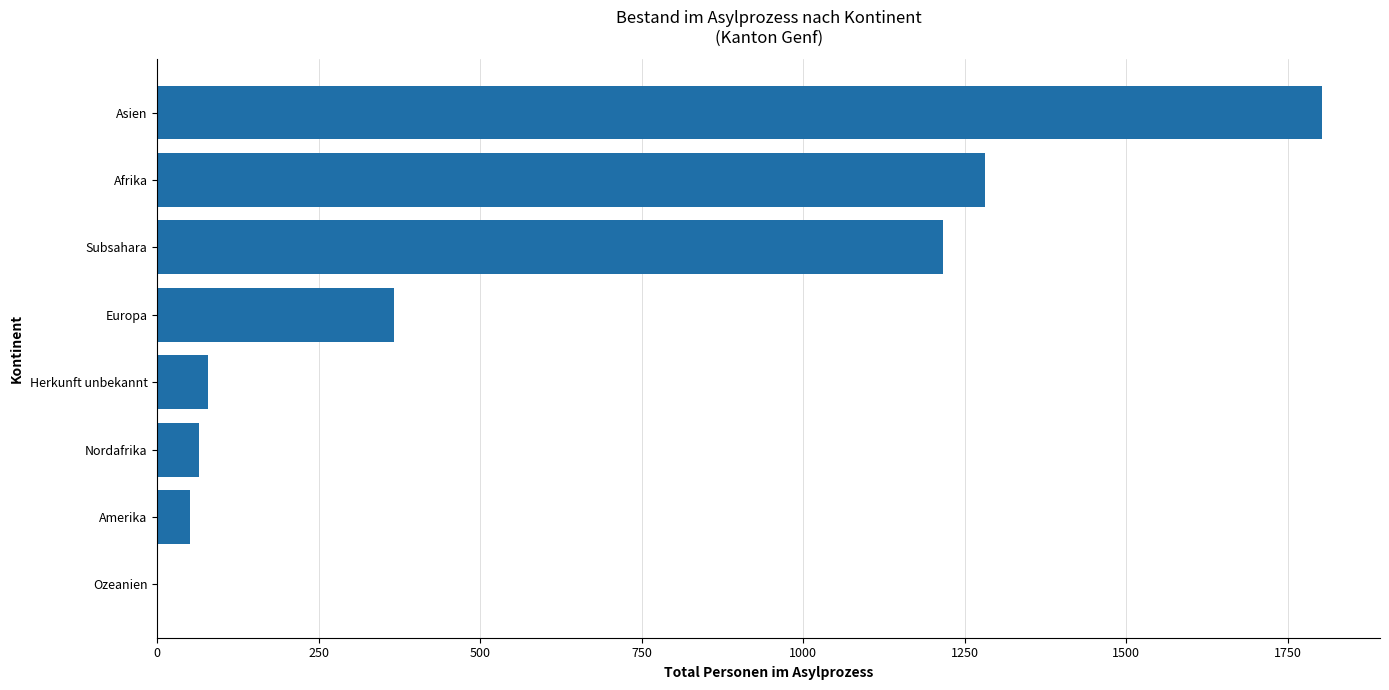

Is it true that the value at Asien is 2966?

False